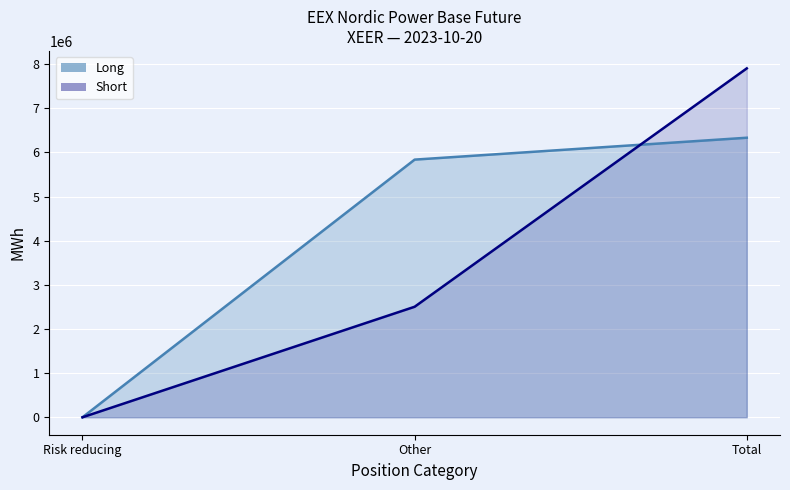

Count the number of data series in this chart.

2